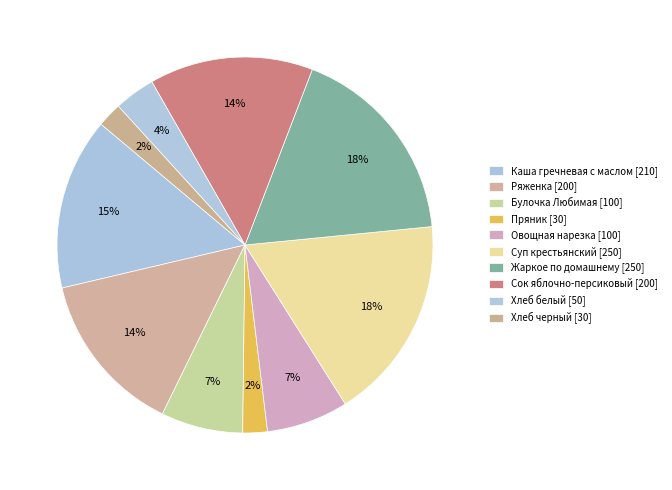

How many segments does this pie chart have?

10